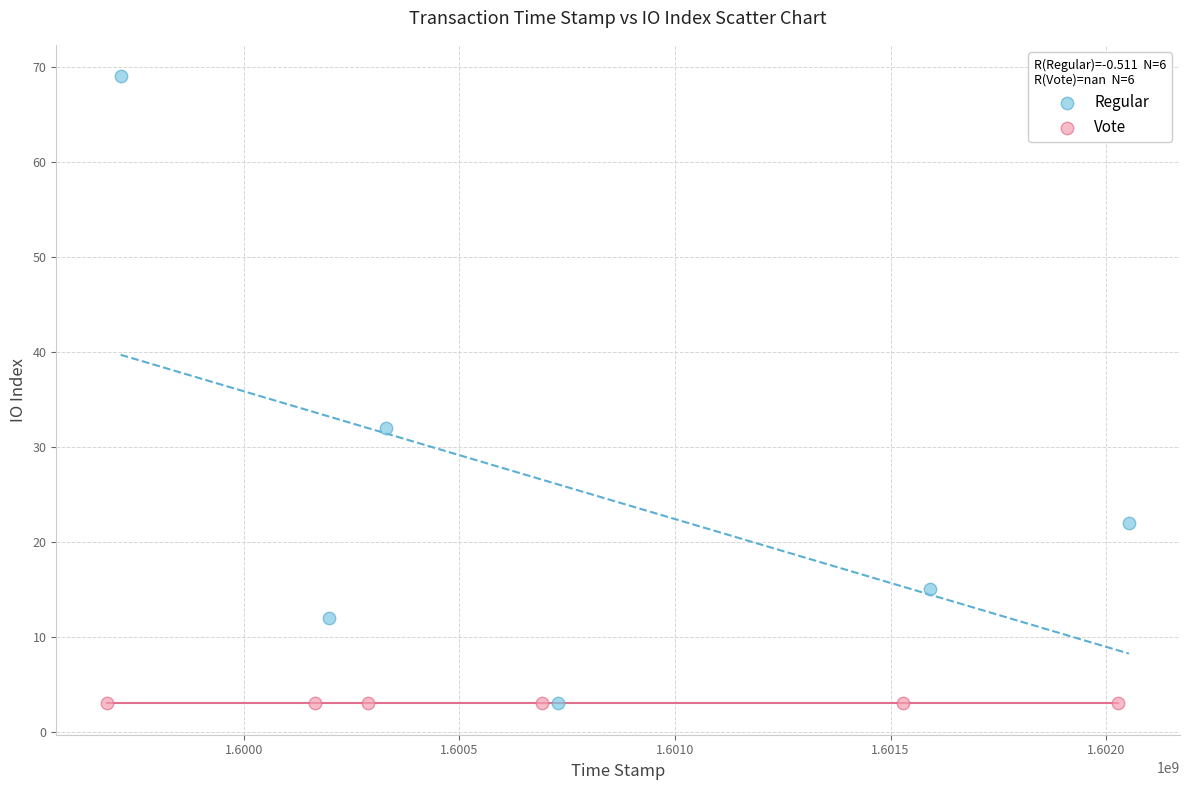

What are all the series names shown in the legend?

Regular, Vote